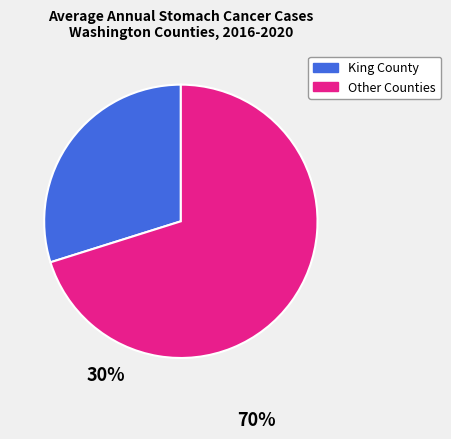

How many segments does this pie chart have?

2